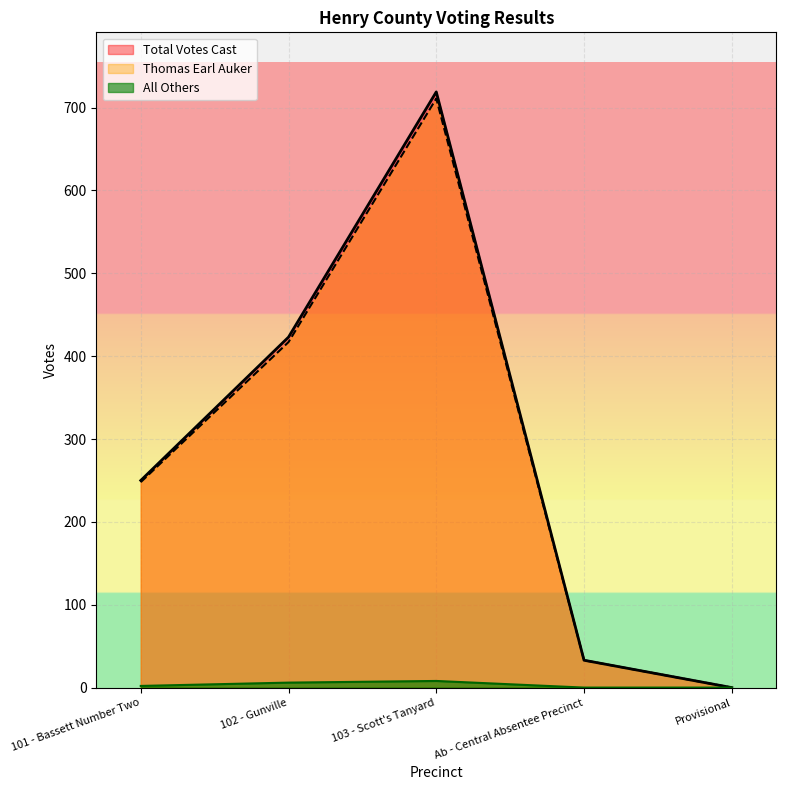

At which category is the sum across all series the highest?

103 - Scott's Tanyard